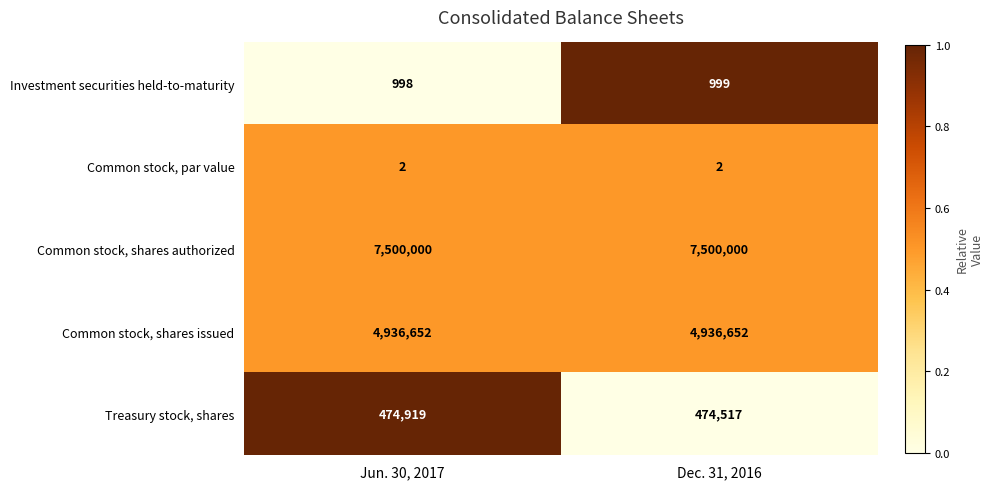

What is the difference between the Treasury stock, shares values at Dec. 31, 2016 and Jun. 30, 2017?

402